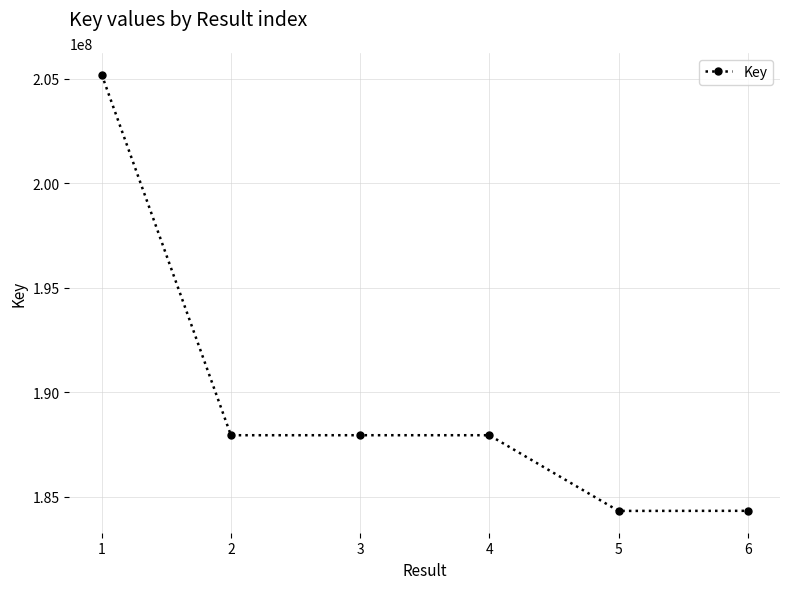

What is the difference between the values at 4 and 3?

148